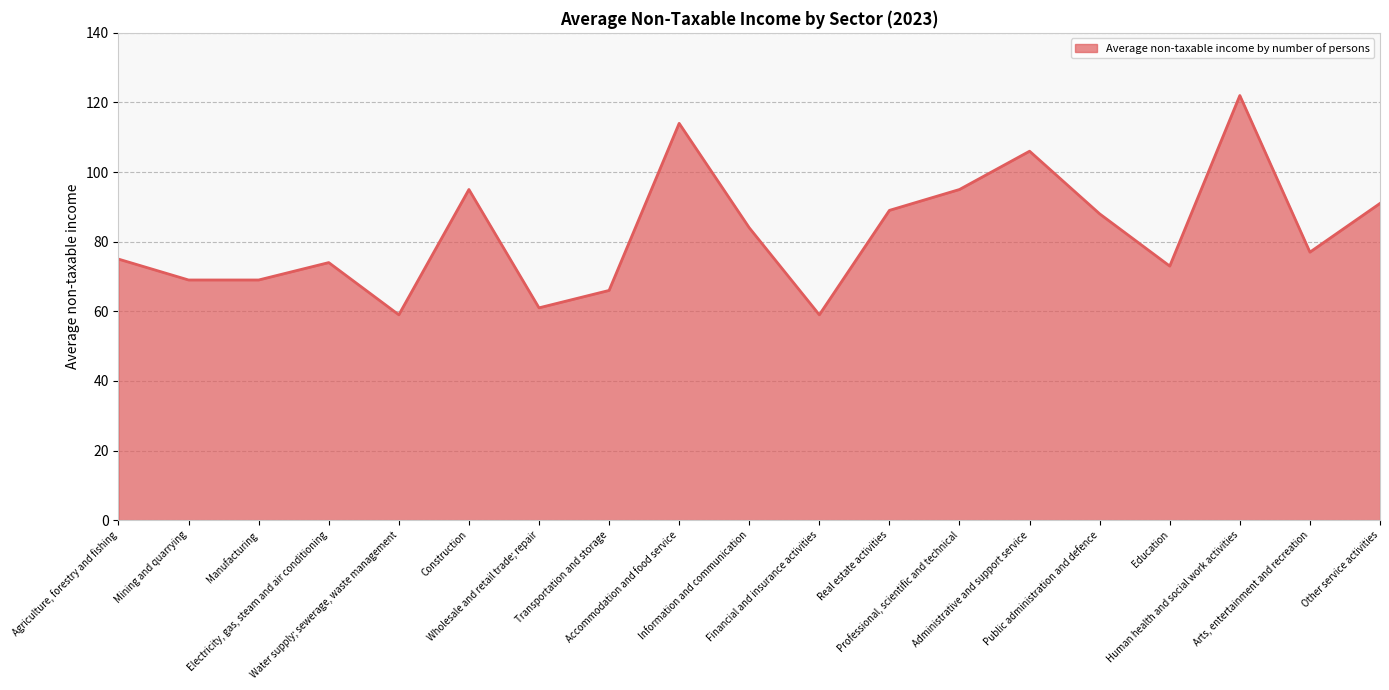

What is the change in value from Agriculture, forestry and fishing to Water supply; sewerage, waste management?

-16